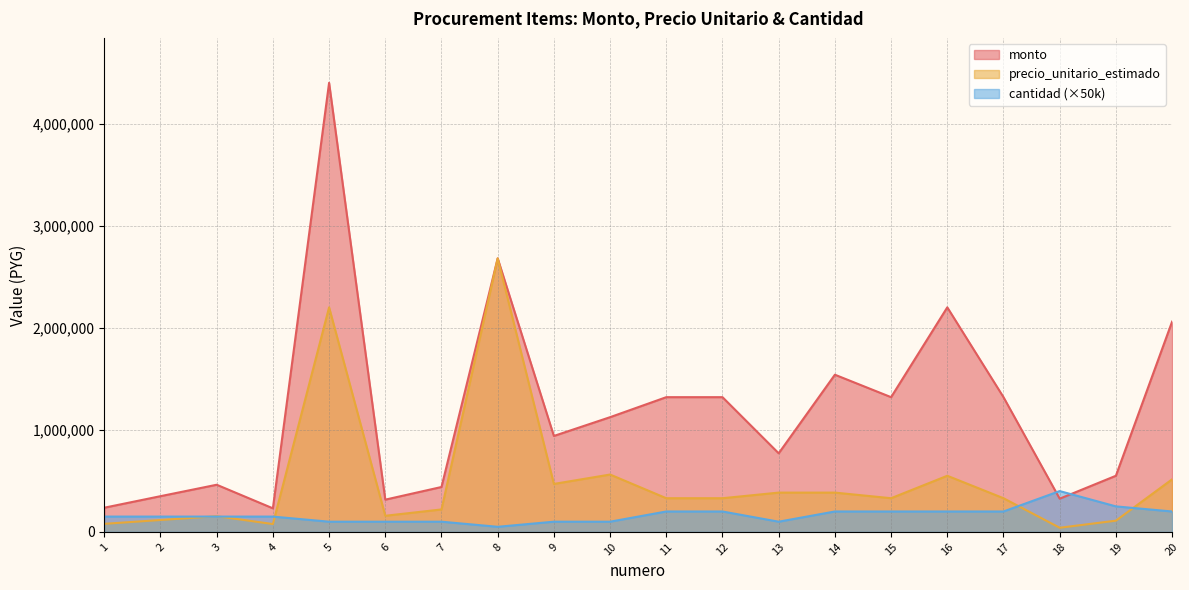

Rank the series by their maximum value, from lowest to highest.

cantidad (×50k), precio_unitario_estimado, monto